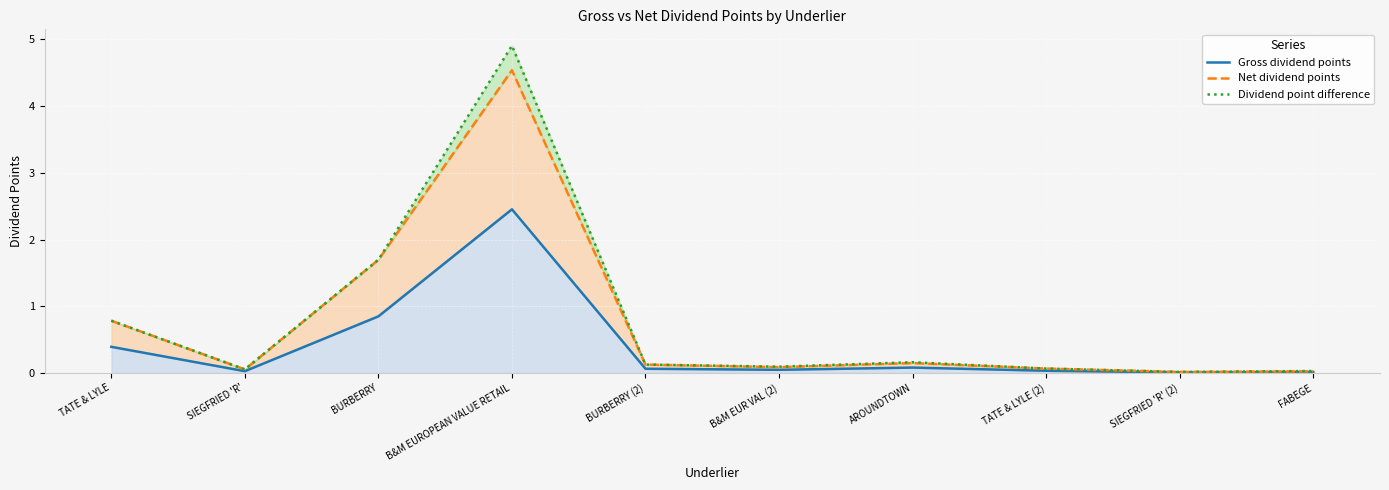

What is the difference between the maximum and minimum values in the Dividend point difference series?

4.9